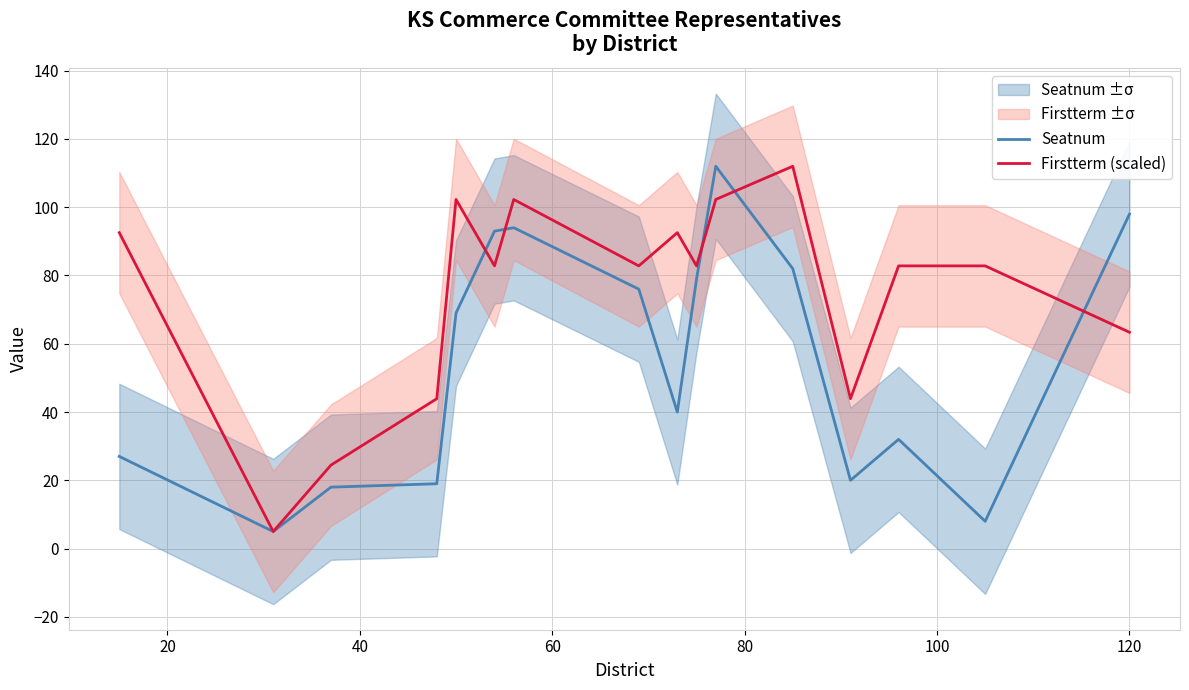

Which series has the largest total across all categories?

Firstterm (scaled)